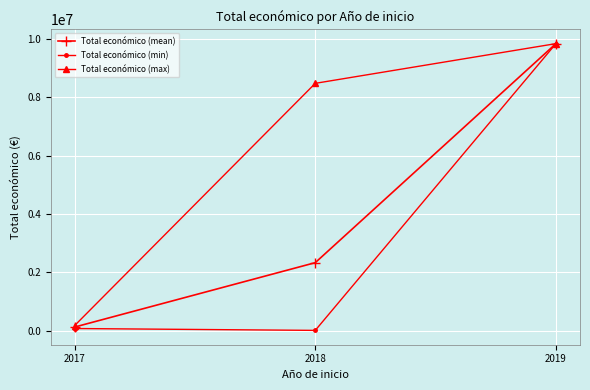

What is the lowest value of the Total económico (mean) series?

121862.0